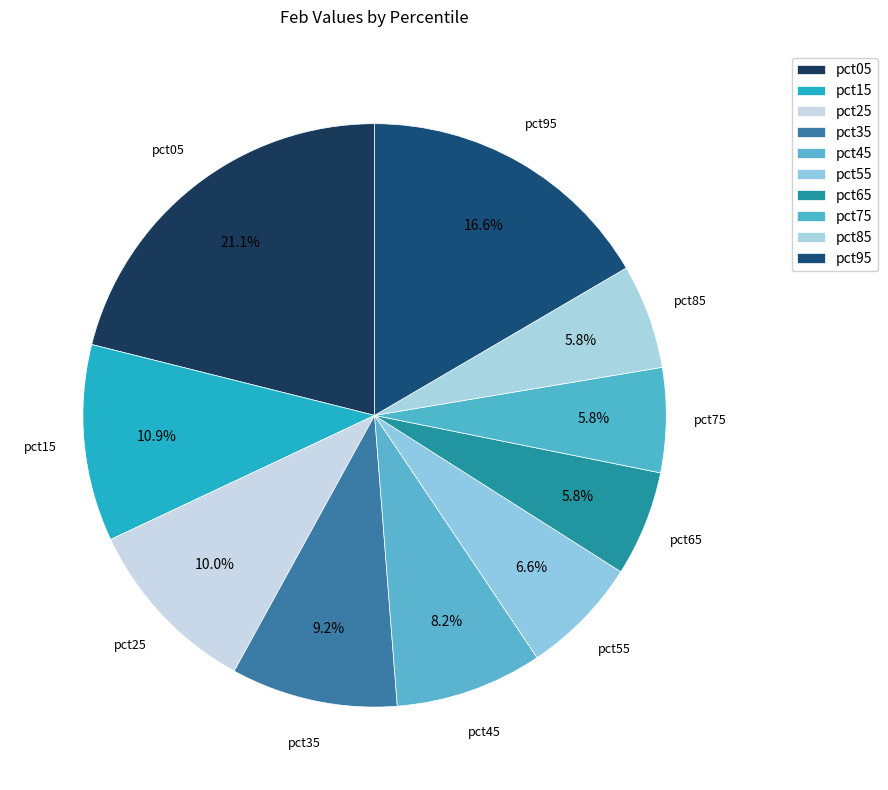

How many segments does this pie chart have?

10